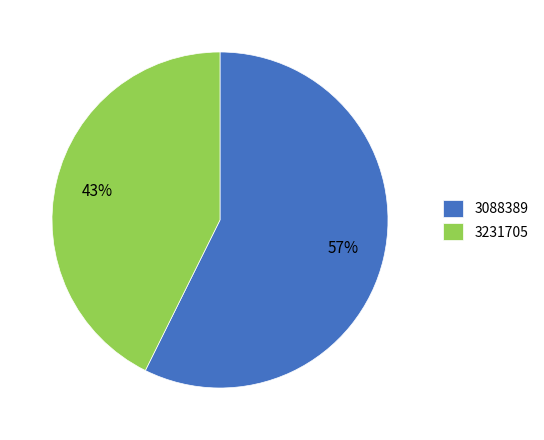

How many segments does this pie chart have?

2